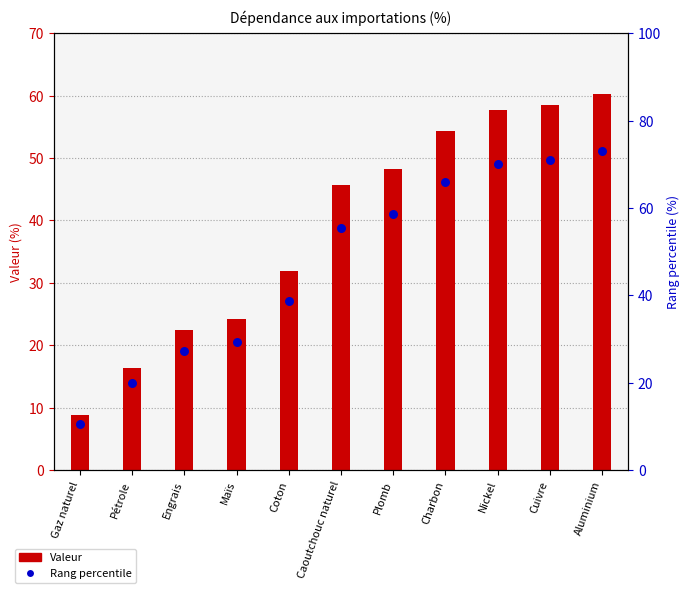

Which series has the largest Y range (max minus min)?

Valeur